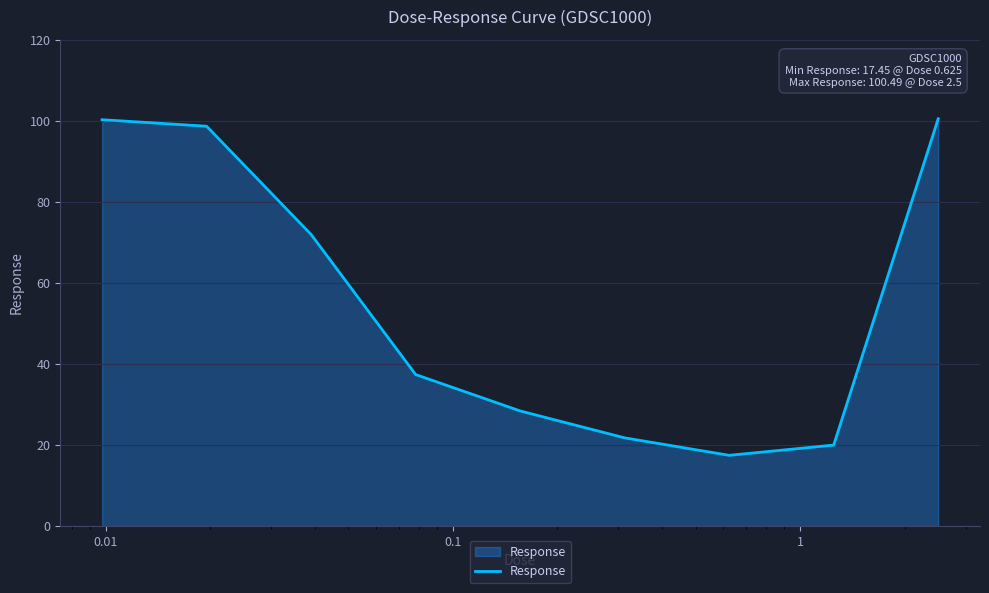

What is the smallest value displayed?

17.4